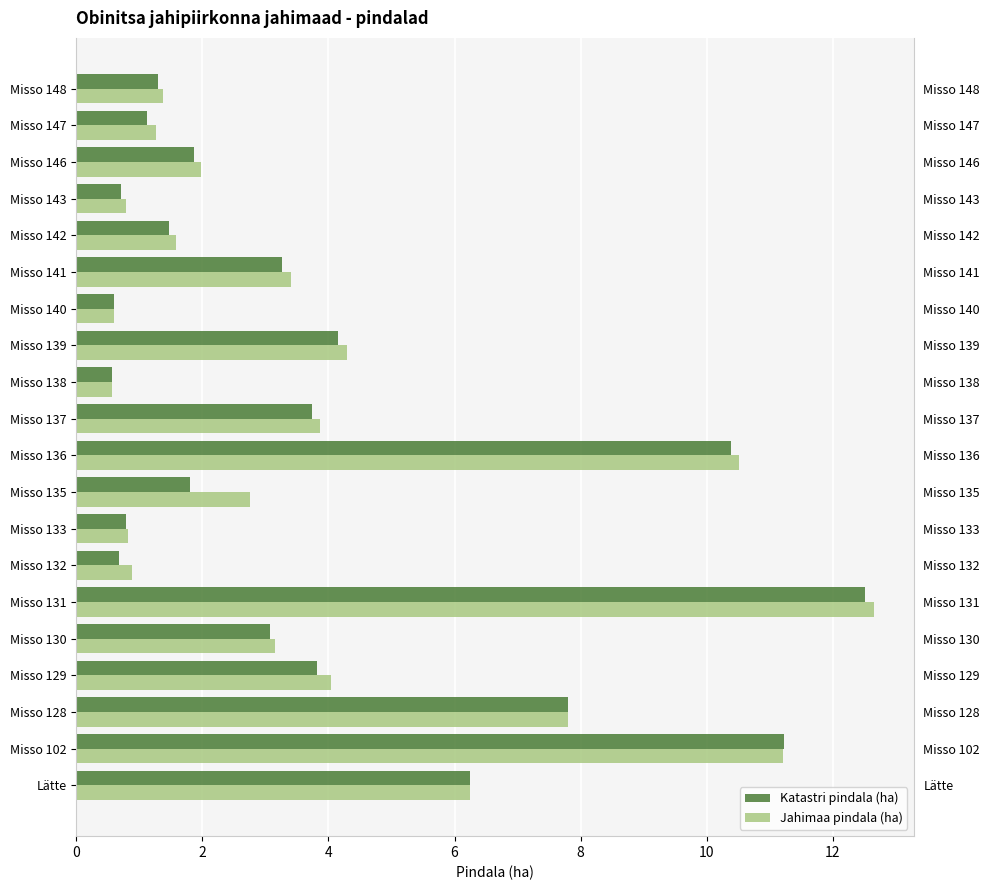

Reading left to right, what are all the values shown in this chart?

Katastri pindala (ha): 6.2	11.2	7.8	3.8	3.1	12.5	0.7	0.8	1.8	10.4	3.7	0.6	4.1	0.6	3.3	1.5	0.7	1.9	1.1	1.3
Jahimaa pindala (ha): 6.2	11.2	7.8	4.0	3.2	12.7	0.9	0.8	2.8	10.5	3.9	0.6	4.3	0.6	3.4	1.6	0.8	2.0	1.3	1.4